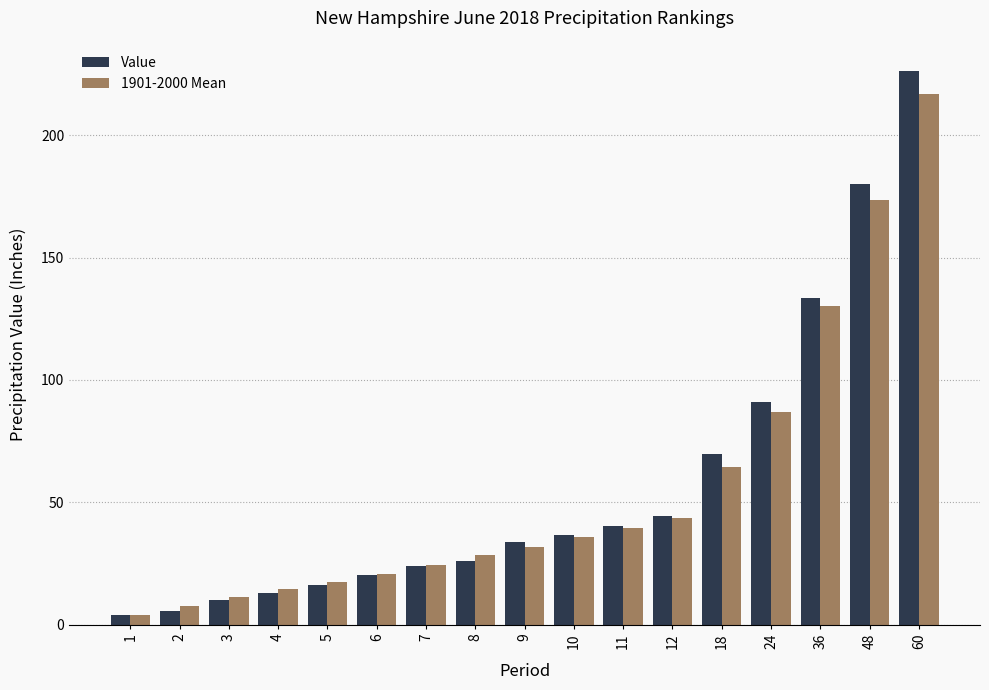

Is the value of Value at 48 greater than the value of 1901-2000 Mean at 12?

Yes